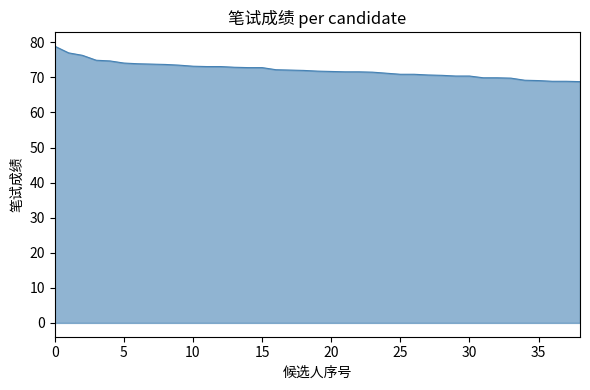

What is the difference between the maximum and minimum values?

10.1